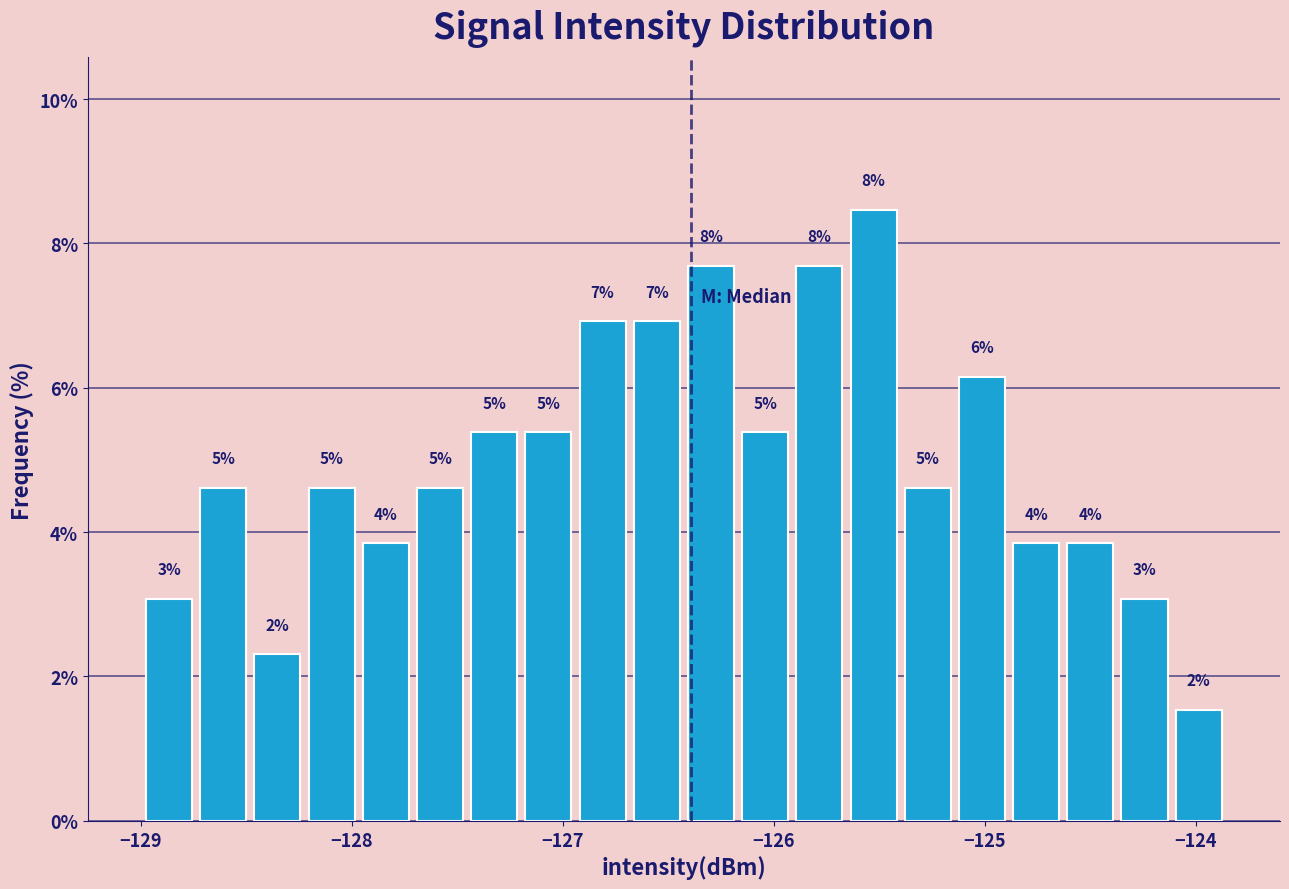

Read against the x-axis, roughly where is the centre of the tallest bar?

-125.5